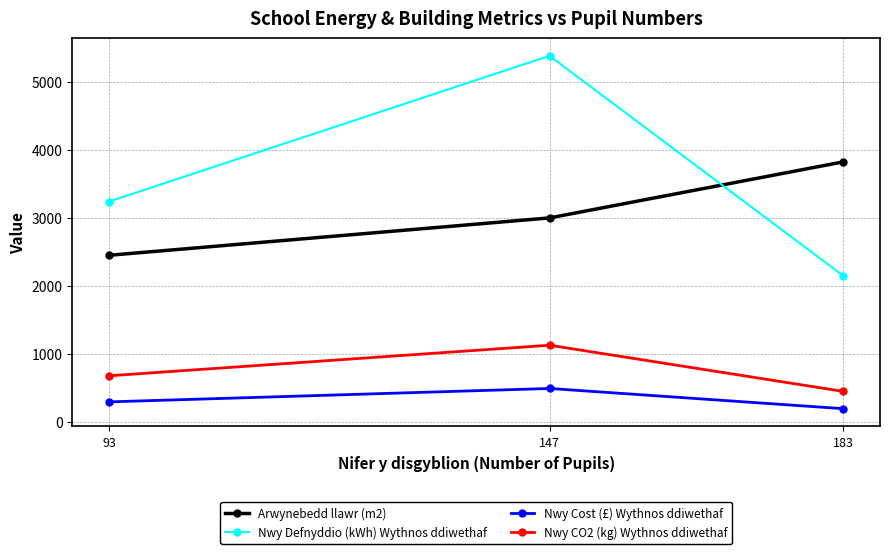

At which label does Nwy Defnyddio (kWh) Wythnos ddiwethaf reach its peak?

147